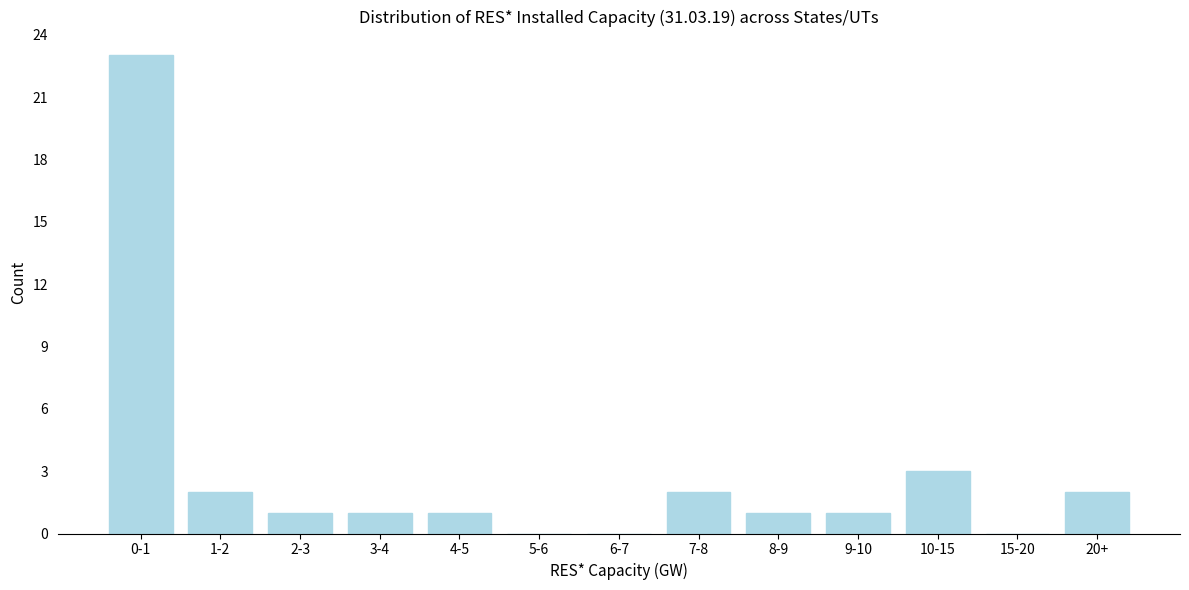

Reading left to right, transcribe all the data shown in this chart.

0-1=23	1-2=2	2-3=1	3-4=1	4-5=1	5-6=0	6-7=0	7-8=2	8-9=1	9-10=1	10-15=3	15-20=0	20+=2